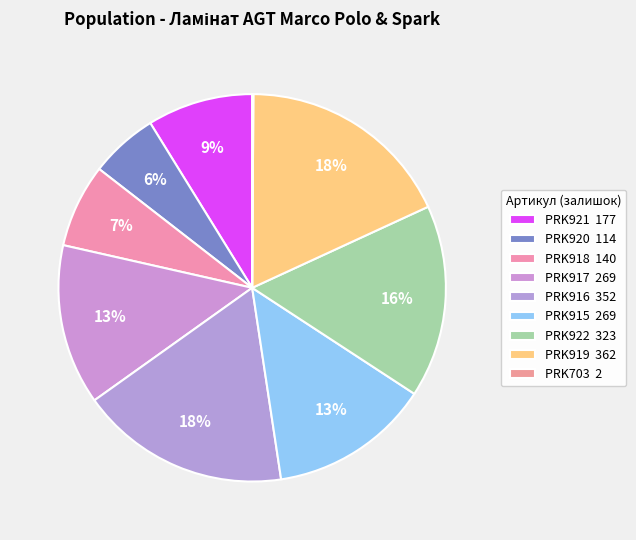

Count the number of slices in the pie.

9